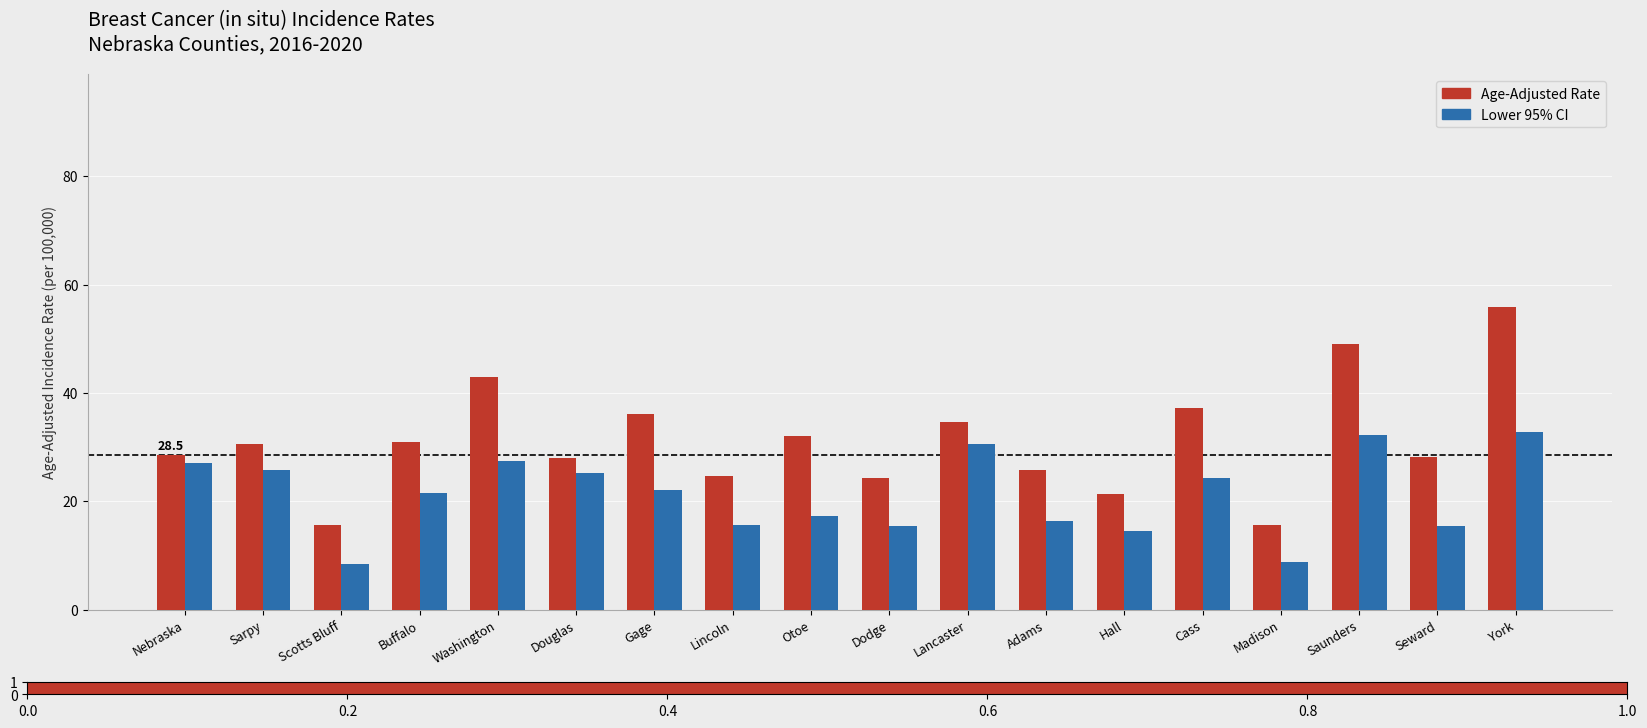

Count the number of categories in the chart.

18